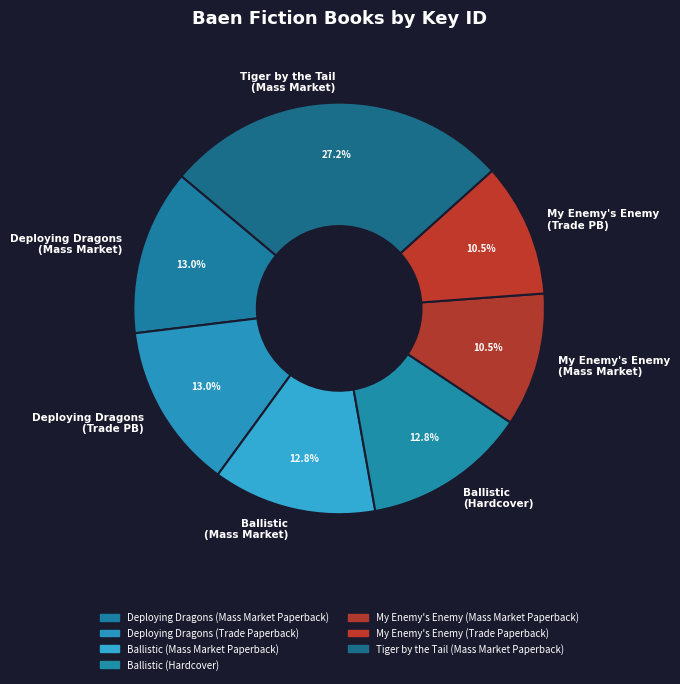

How many segments does this pie chart have?

7